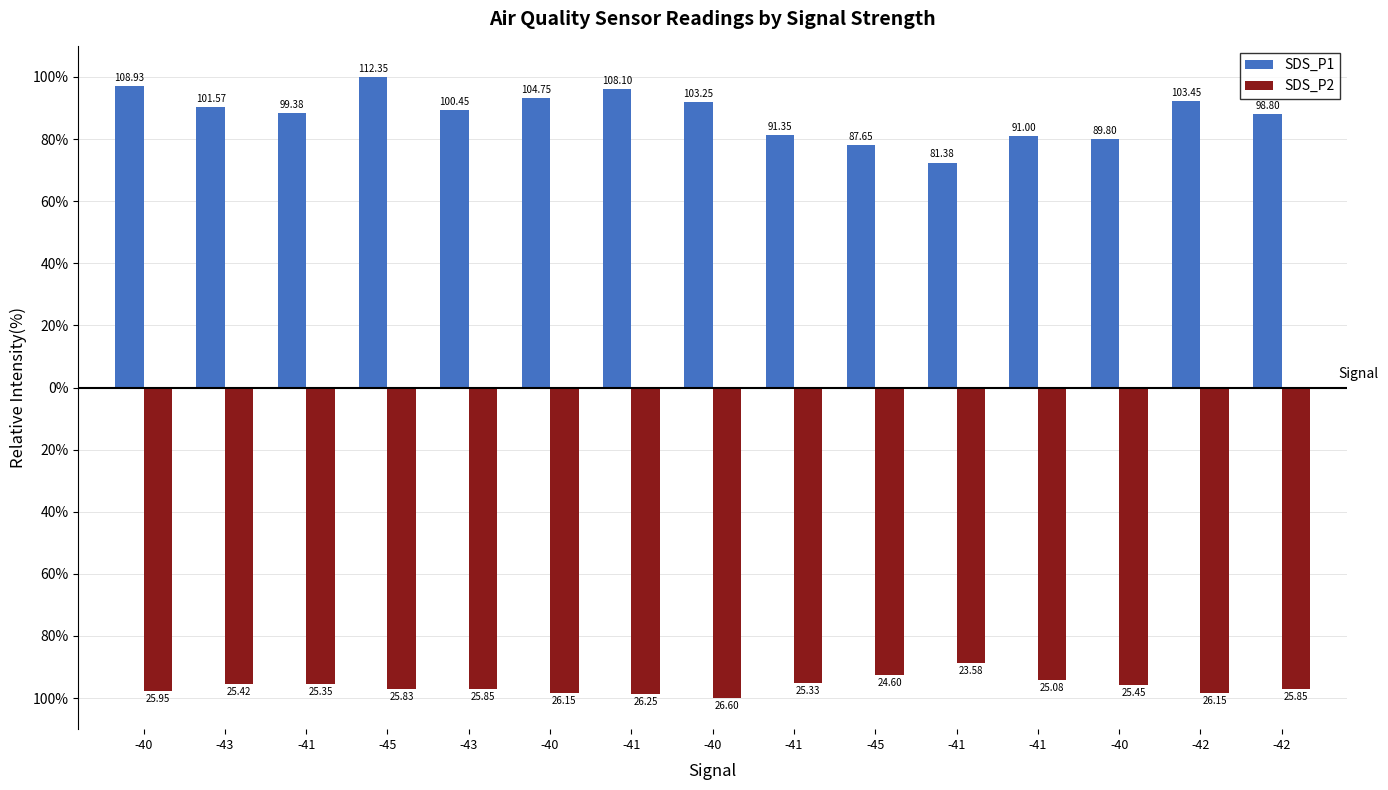

Reading right to left, what are all the values shown in this chart?

SDS_P1: -42=87.9	-42=92.1	-40=79.9	-41=81.0	-41=72.4	-45=78.0	-41=81.3	-40=91.9	-41=96.2	-40=93.2	-43=89.4	-45=100.0	-41=88.5	-43=90.4	-40=97.0
SDS_P2: -42=-97.2	-42=-98.3	-40=-95.7	-41=-94.3	-41=-88.6	-45=-92.5	-41=-95.2	-40=-100.0	-41=-98.7	-40=-98.3	-43=-97.2	-45=-97.1	-41=-95.3	-43=-95.6	-40=-97.6